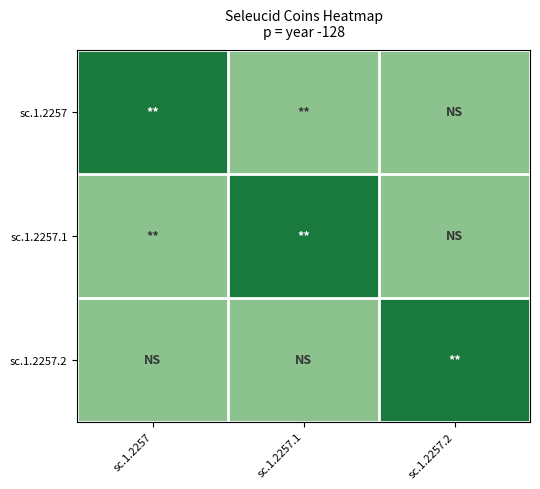

Which series changed the most between sc.1.2257 and sc.1.2257.1?

sc.1.2257